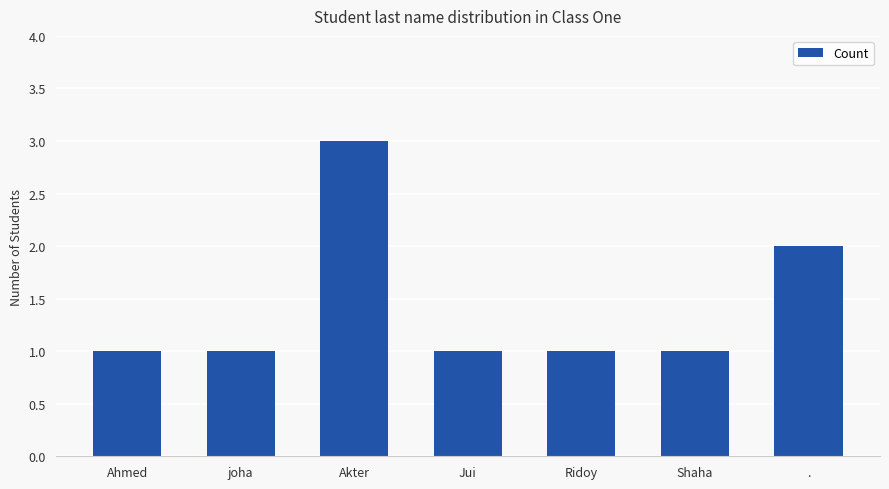

What is the value of the 6th bar from the left?

1